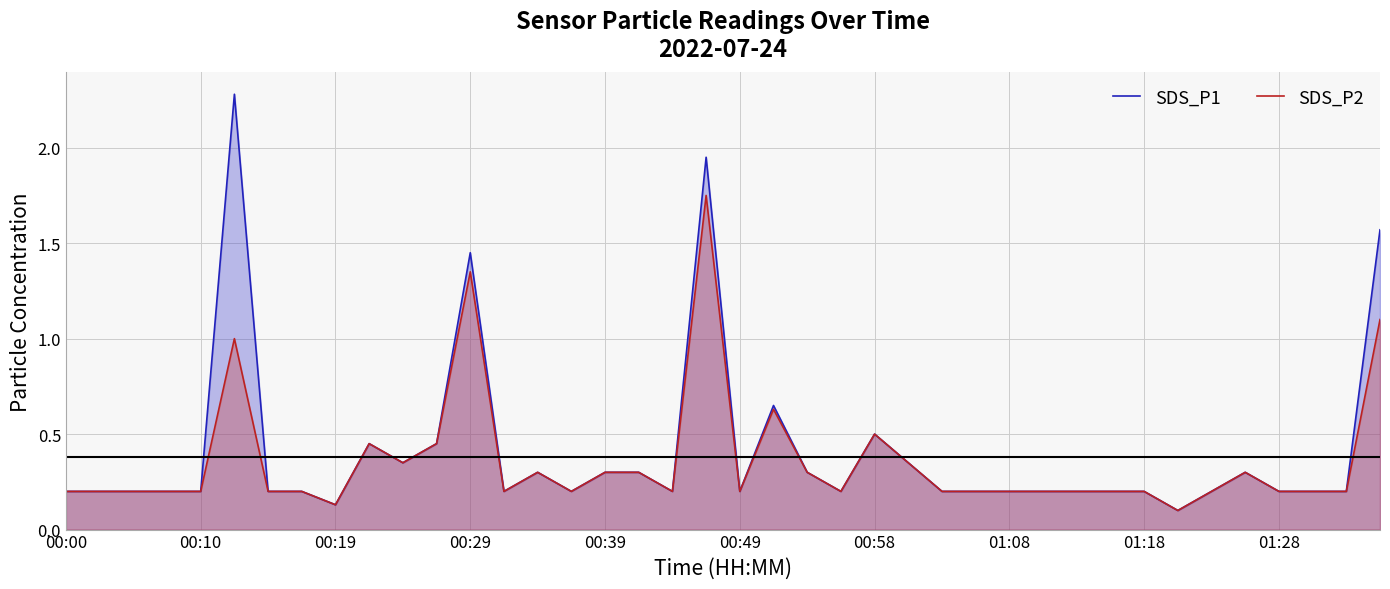

Reading left to right, list all the values displayed in this chart.

SDS_P1: 0.2	0.2	0.2	0.2	0.2	2.3	0.2	0.2	0.1	0.5	0.3	0.5	1.4	0.2	0.3	0.2	0.3	0.3	0.2	1.9	0.2	0.7	0.3	0.2	0.5	0.3	0.2	0.2	0.2	0.2	0.2	0.2	0.2	0.1	0.2	0.3	0.2	0.2	0.2	1.6
SDS_P2: 0.2	0.2	0.2	0.2	0.2	1.0	0.2	0.2	0.1	0.5	0.3	0.5	1.4	0.2	0.3	0.2	0.3	0.3	0.2	1.8	0.2	0.6	0.3	0.2	0.5	0.3	0.2	0.2	0.2	0.2	0.2	0.2	0.2	0.1	0.2	0.3	0.2	0.2	0.2	1.1